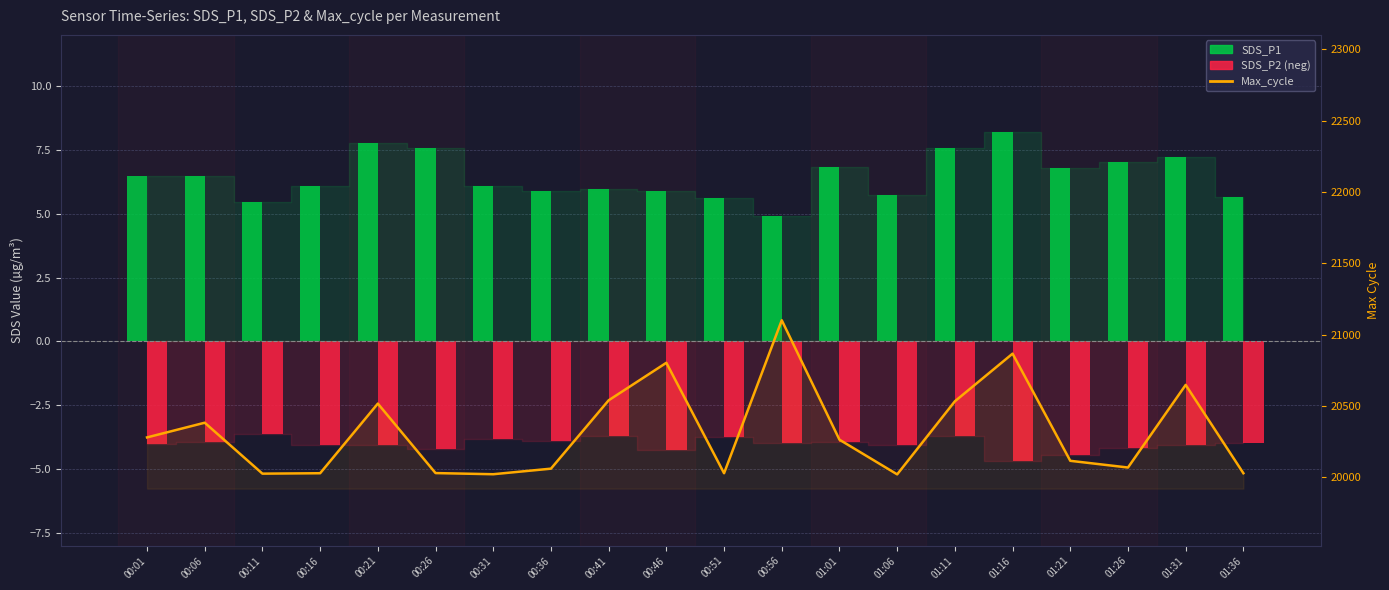

Is it true that SDS_P2 (neg) equals -4.2 at 00:26?

True